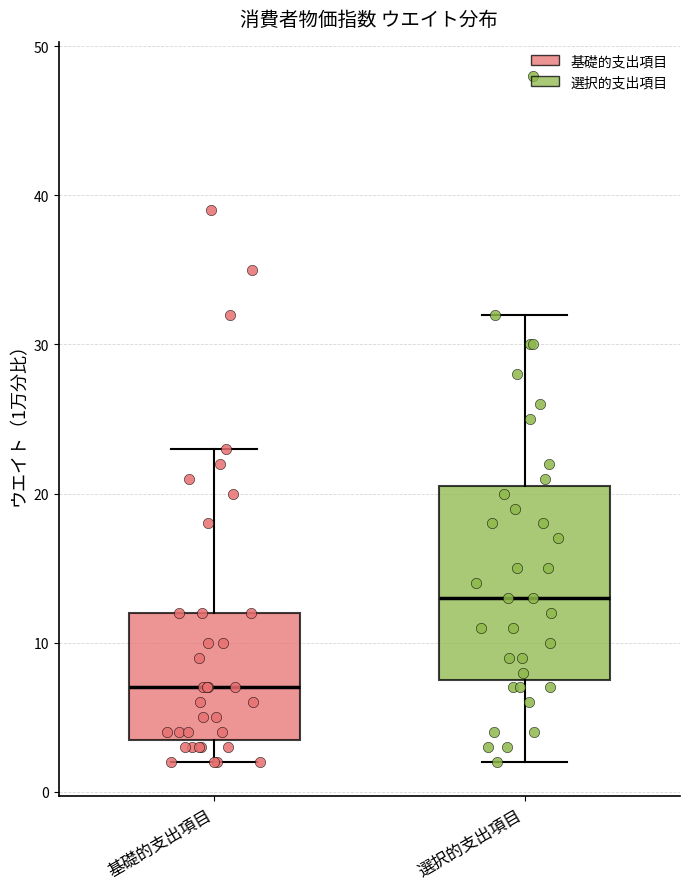

Reading left to right, transcribe this box plot: for each box, give where its median line is, the range the box spans, and where its two whiskers end, as read against the y-axis. The values are not printed on the chart, so give them approximately, as read against the axis.

基礎的支出項目: median 7, box 4 to 12, whiskers 2 to 23
選択的支出項目: median 13, box 8 to 21, whiskers 2 to 32